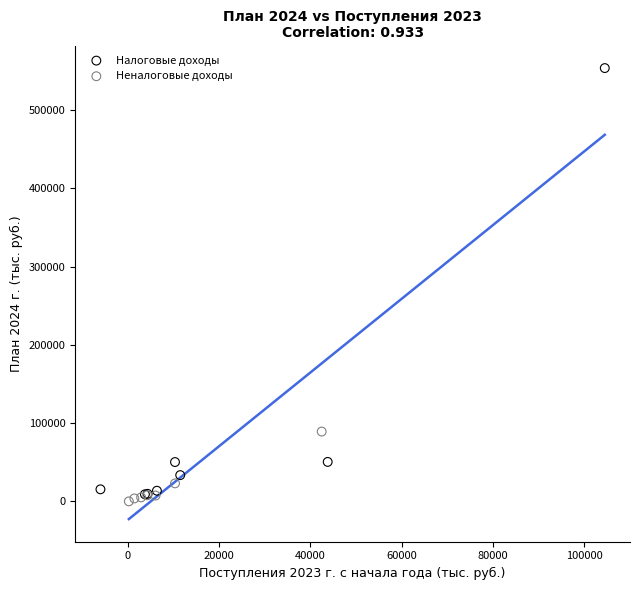

Which series reaches the maximum Y coordinate?

Налоговые доходы